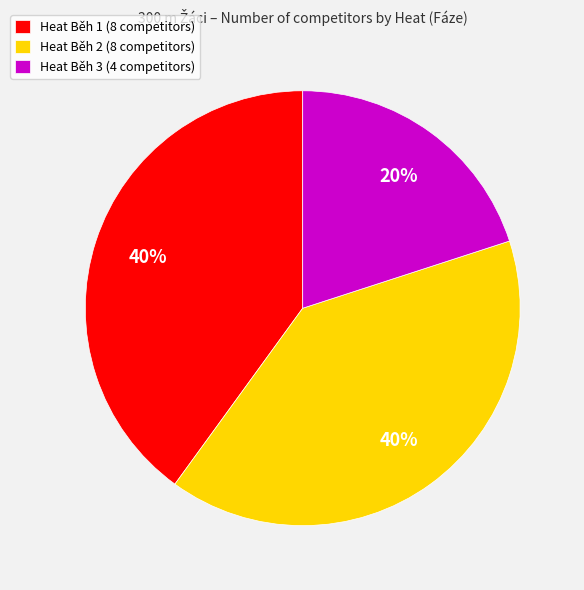

Is there any slice that represents more than half of the pie?

No